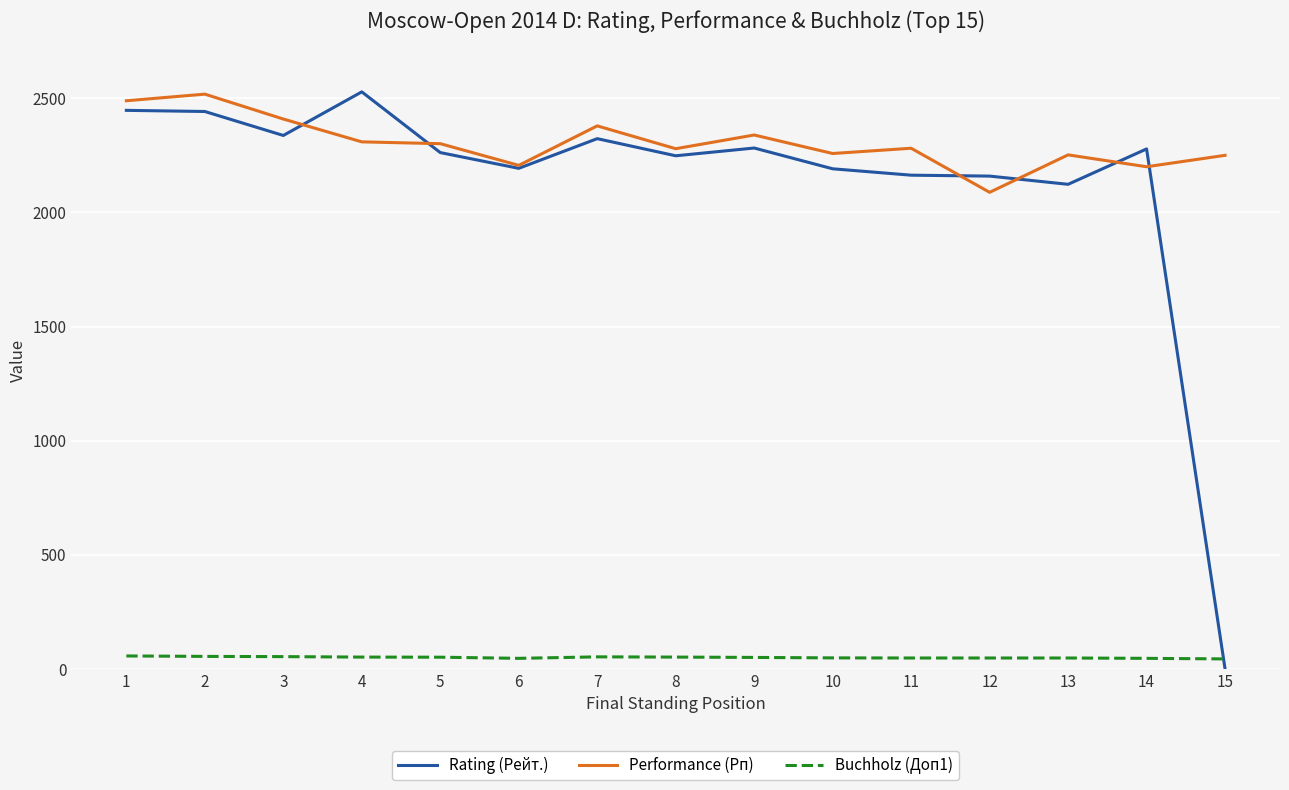

What is the difference between the second highest and minimum values in the Buchholz (Доп1) series?

11.0